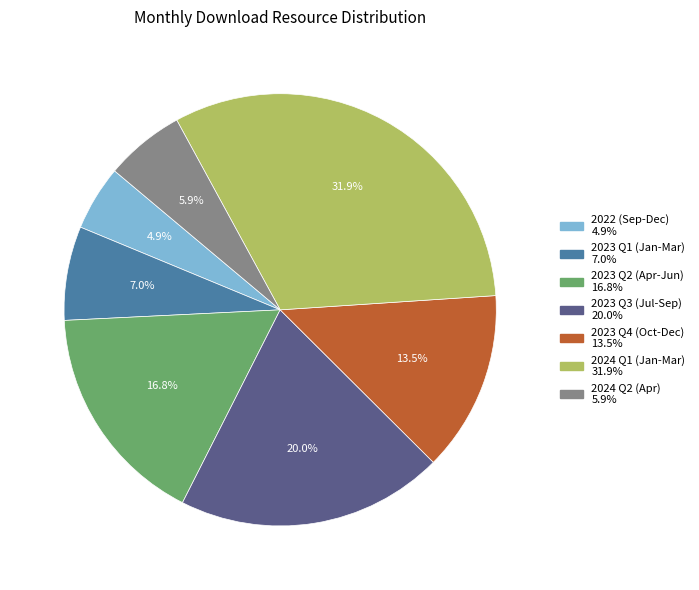

Does any single category account for the majority?

No